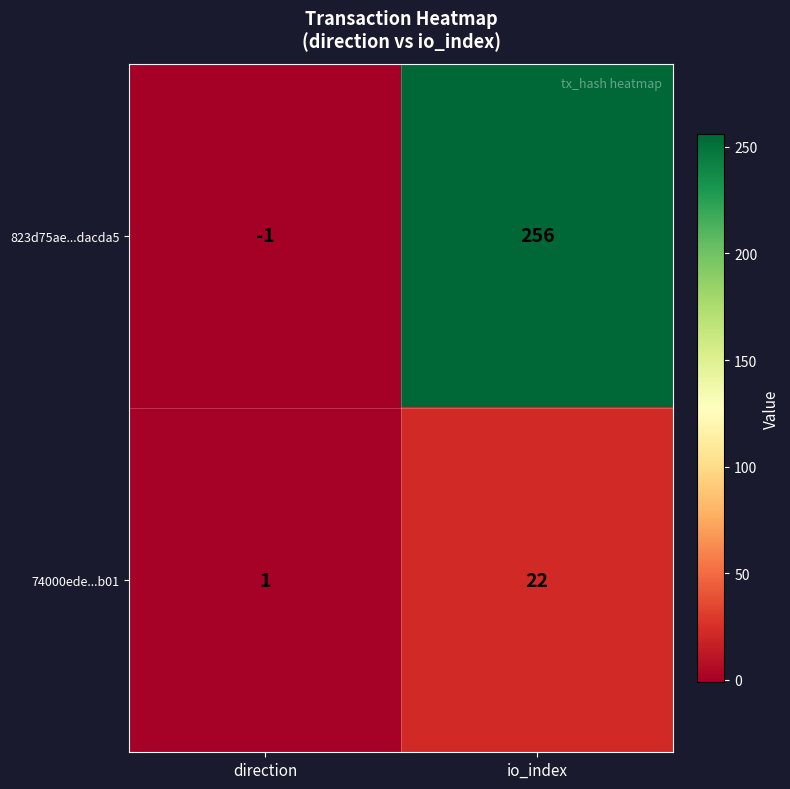

Is it true that 74000ede...b01 equals 11 at io_index?

False